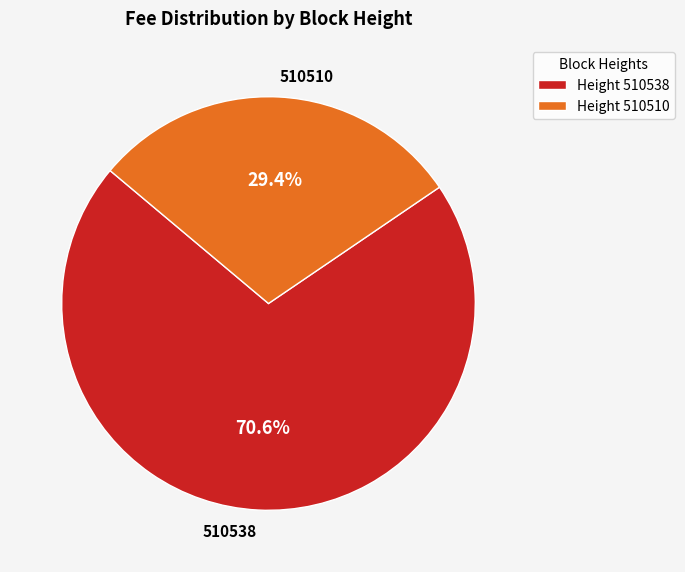

To the nearest percent, what portion does 510510 represent?

29%